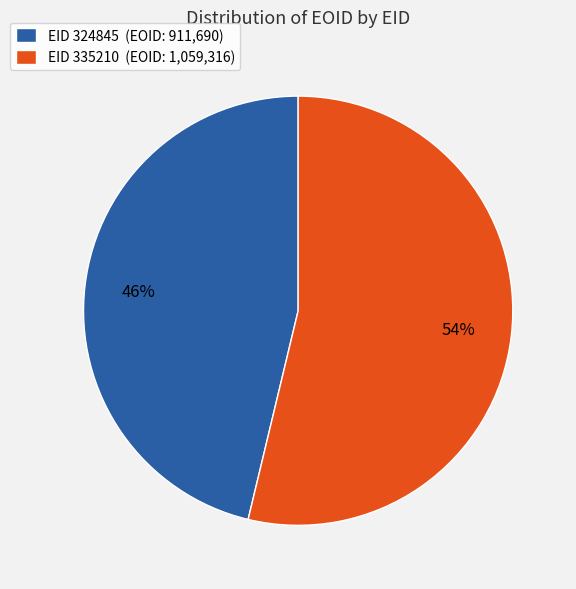

Is it true that EID 324845 is 46% of the pie?

True